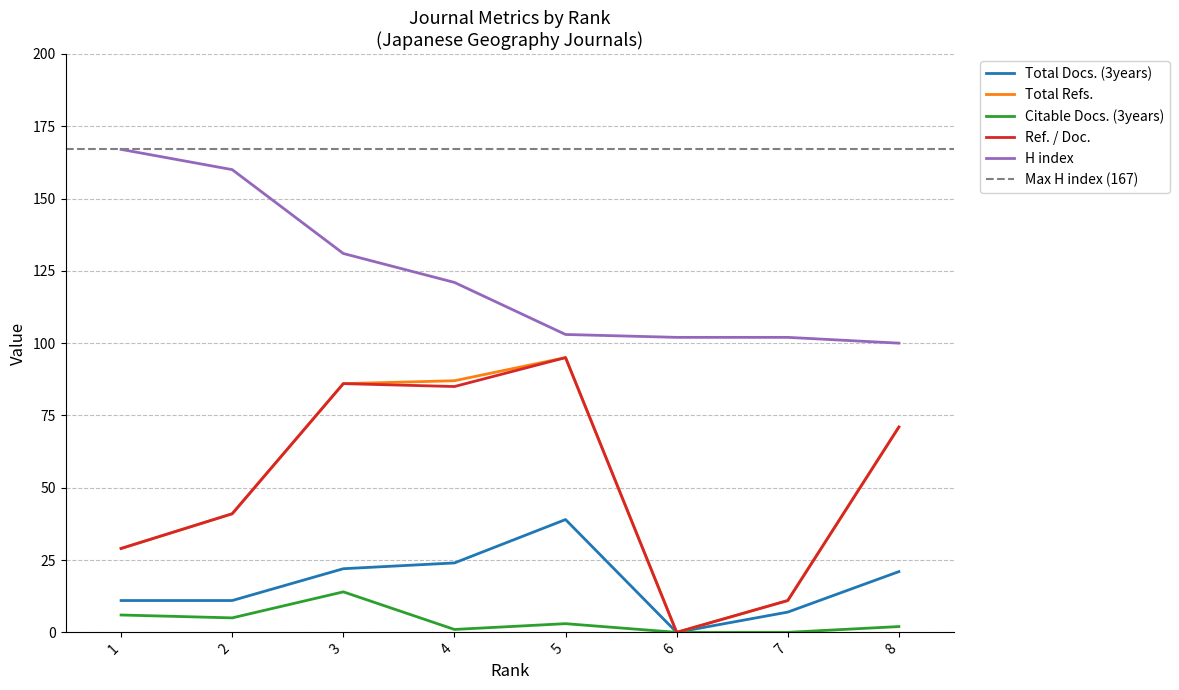

The value of Citable Docs. (3years) at 5 is 3. True or false?

True